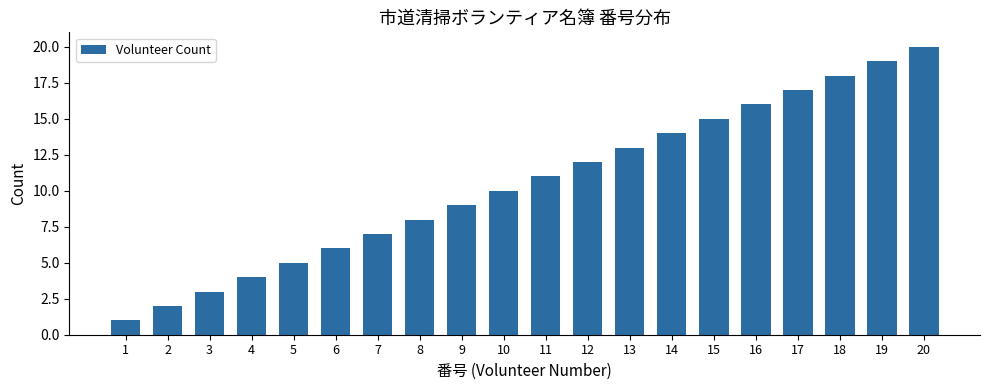

The chart shows a value of 15 at 15. True or false?

True